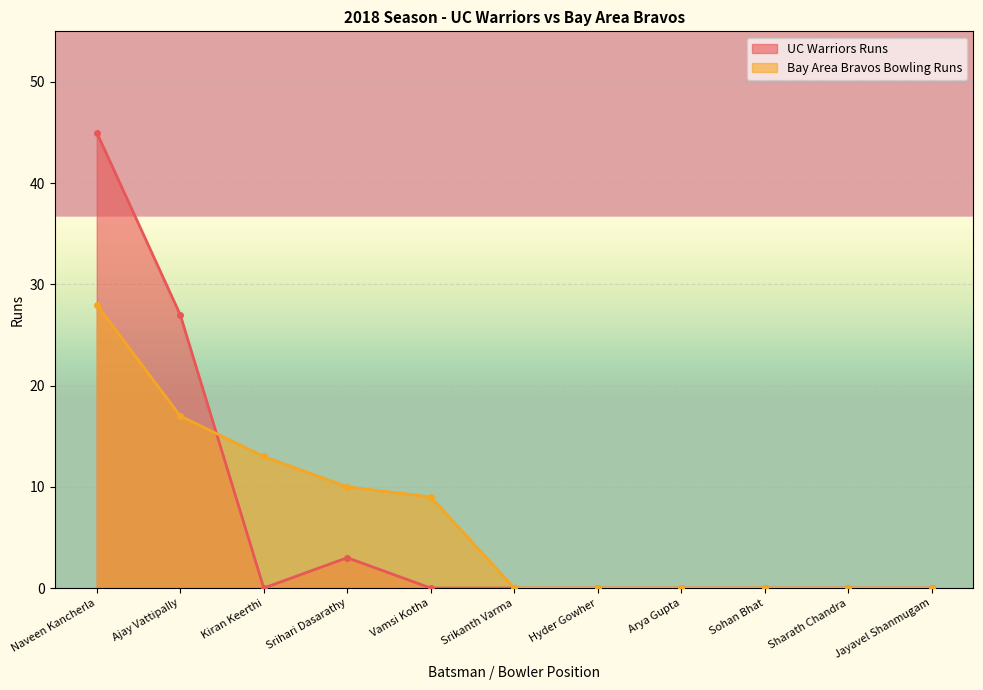

True or false: UC Warriors Runs and Bay Area Bravos Bowling Runs cross at least once.

True